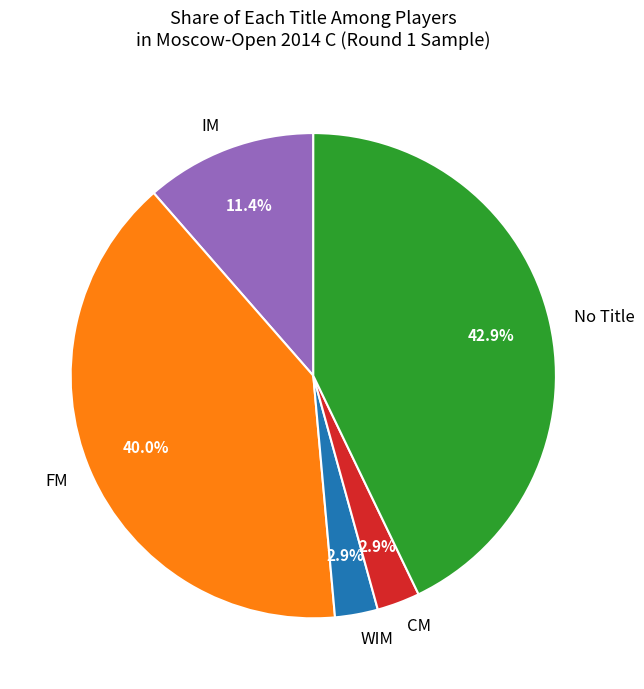

What percentage is the IM slice, to the nearest percent?

11%